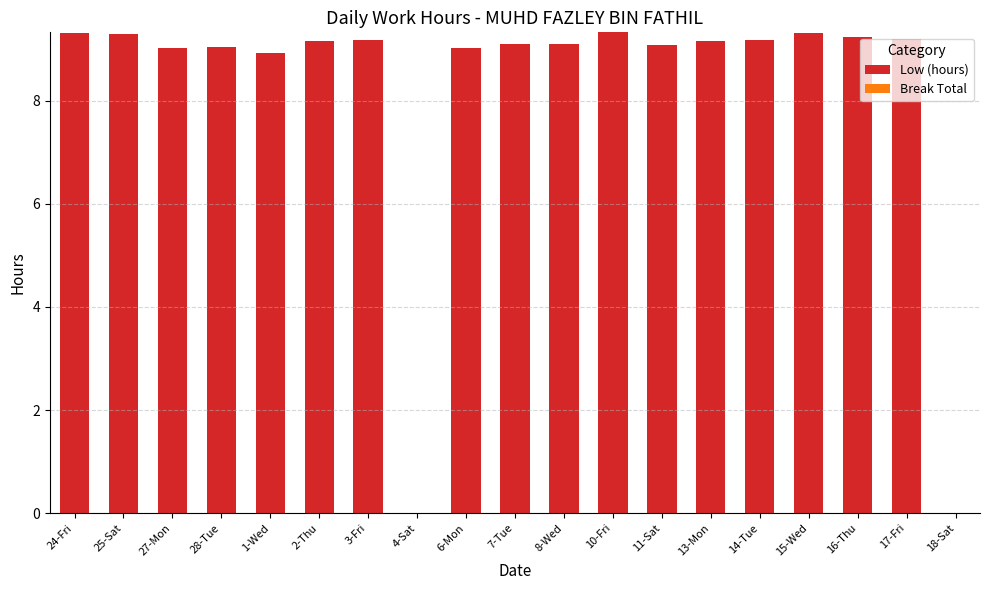

What is the maximum value shown in the chart?

9.3